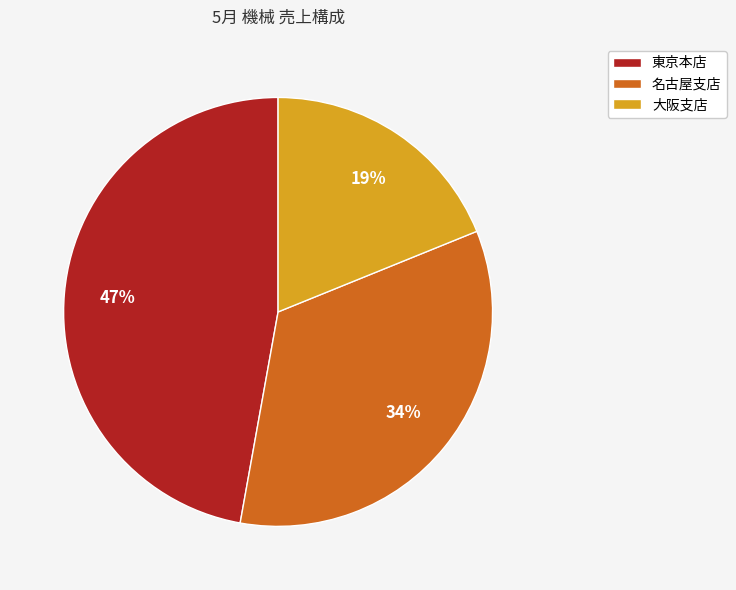

To the nearest percent, what is the combined percentage of 大阪支店 and 名古屋支店?

53%